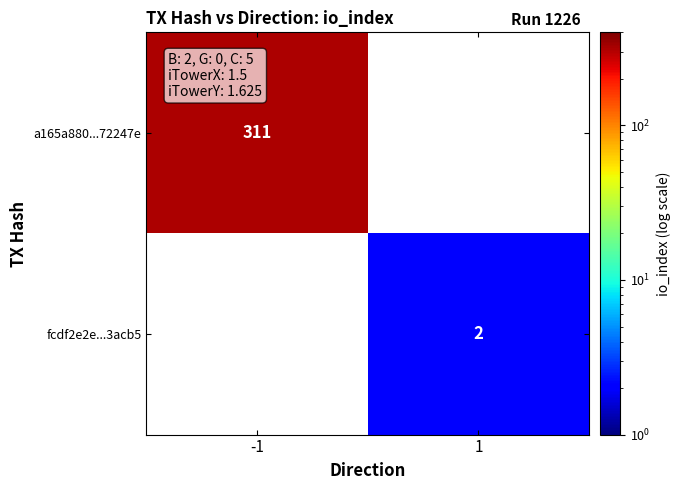

Is the value of fcdf2e2e...3acb5 at 1 greater than the value of a165a880...72247e at -1?

No